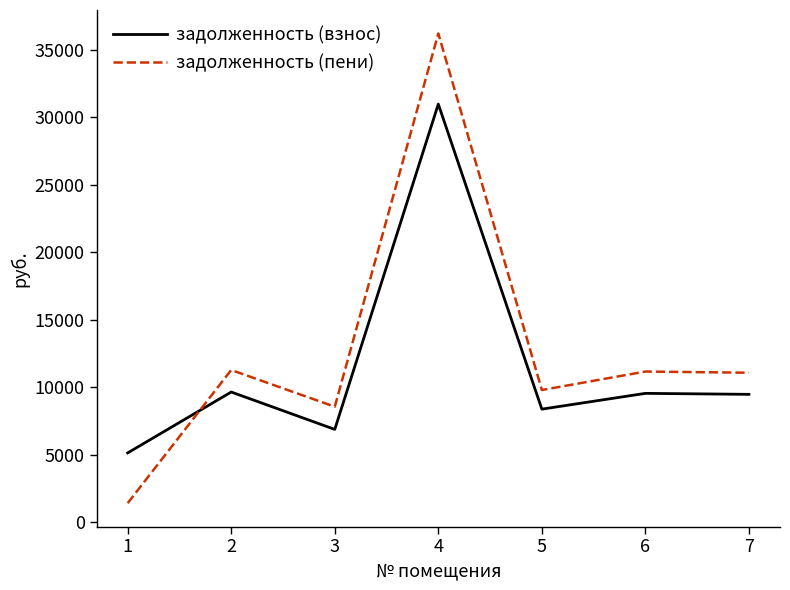

How many lines are shown in the chart?

2